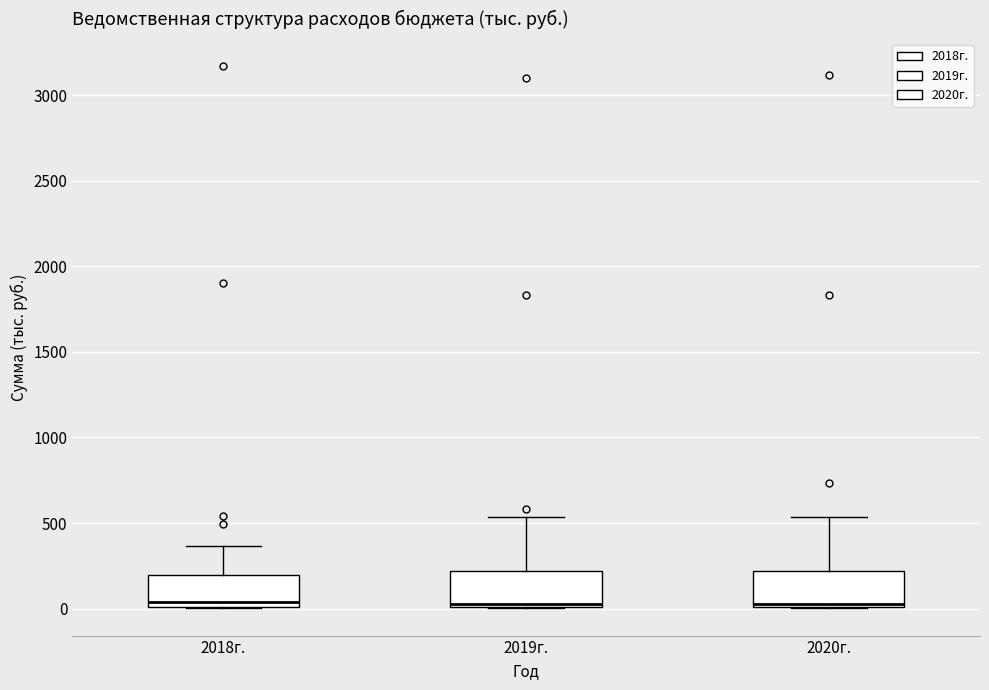

Reading left to right, read every box against the y-axis: the position of its median line, the range the box covers, and the ends of its whiskers. The values are not printed on the chart, so give them approximately, as read against the axis.

2018г.: median 50, box 0 to 200, whiskers 0 to 350
2019г.: median 50, box 0 to 200, whiskers 0 to 550
2020г.: median 50, box 0 to 200, whiskers 0 to 550